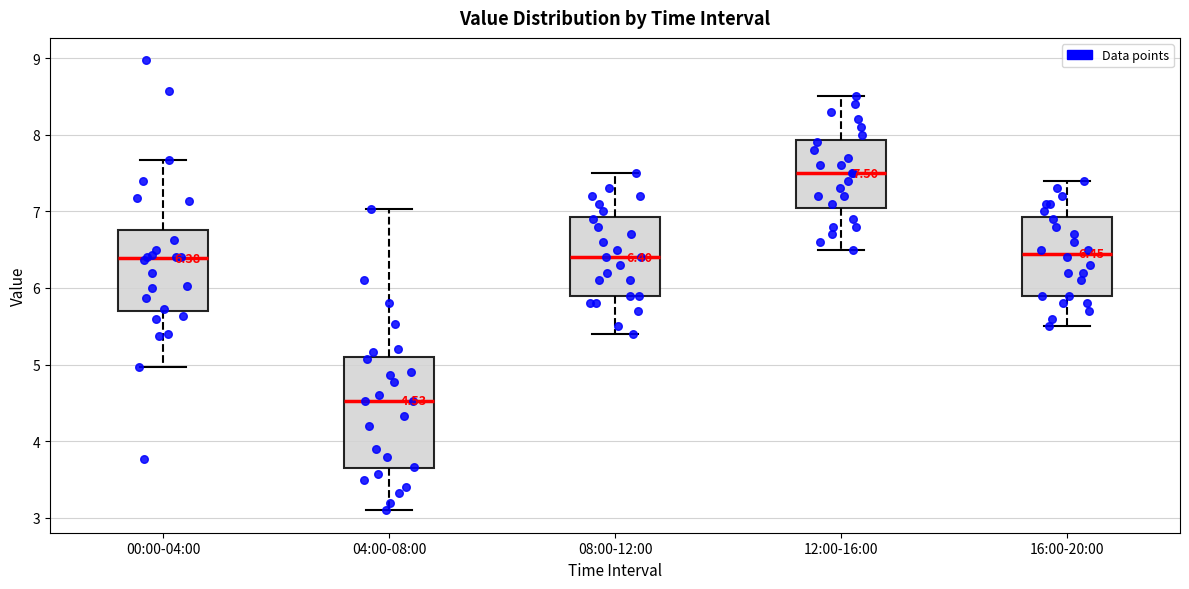

Which box's median line is the highest?

12:00-16:00